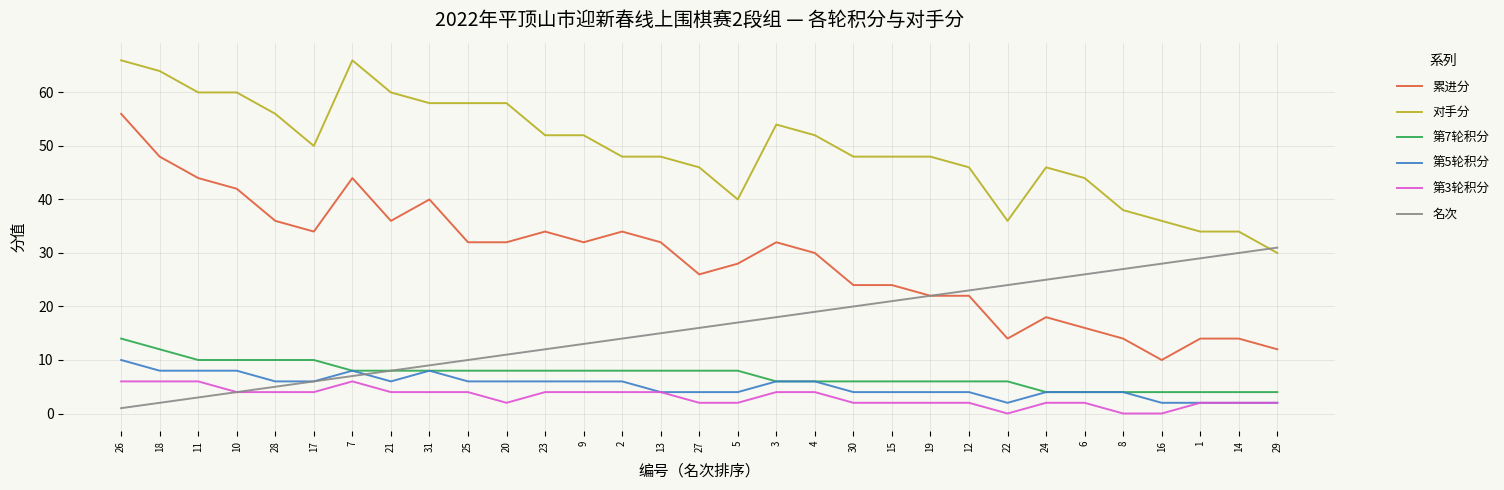

What is the total value across all series at 3?

120